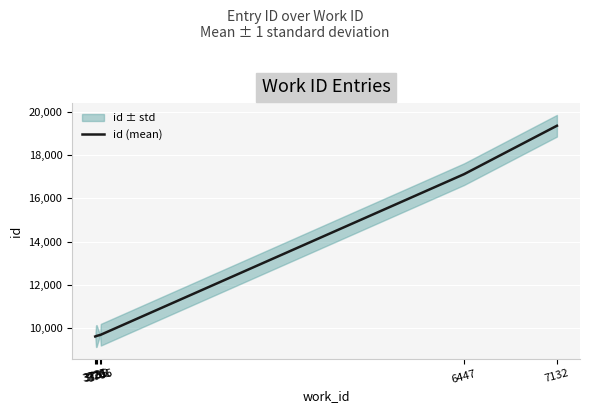

What is the sum of all values?

84795.8